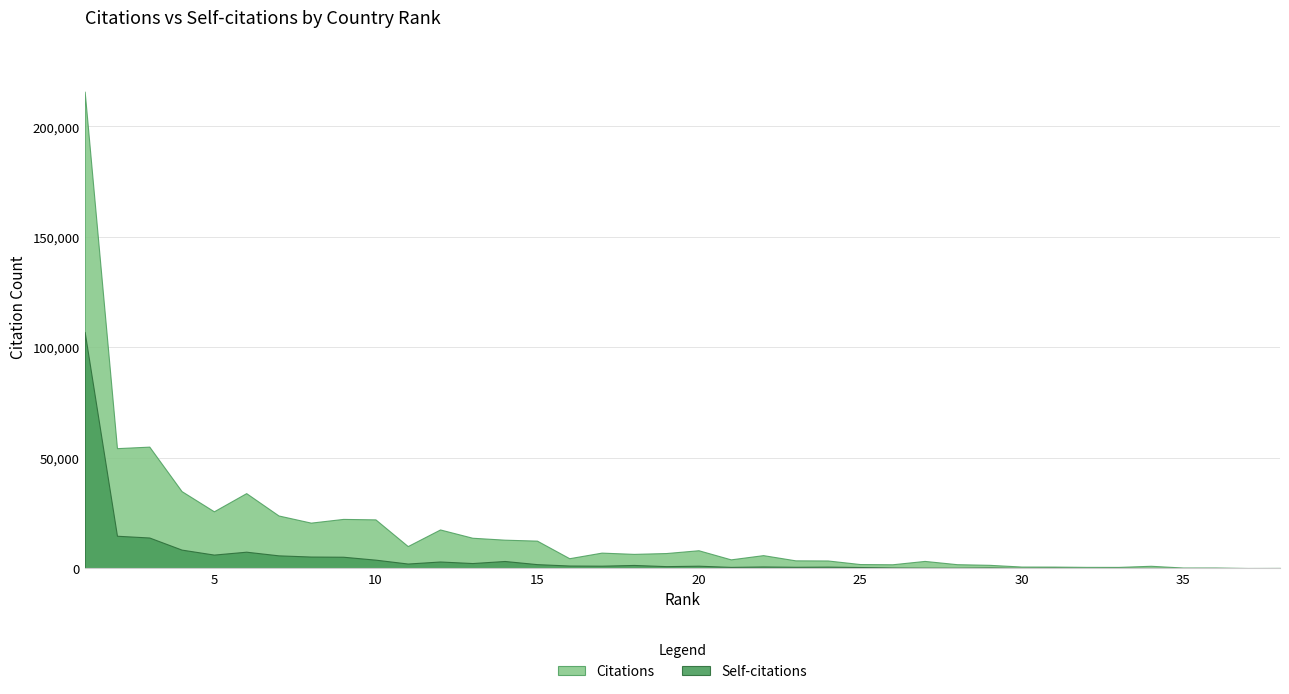

Reading right to left, extract all data points from this chart.

Citations: 90	49	263	257	1046	540	551	680	698	1480	1768	3249	1729	1829	3447	3506	5866	3953	8081	6814	6437	7005	4475	12430	12862	13739	17490	9967	22051	22265	20579	23817	33936	25705	34844	54985	54298	215704
Self-citations: 16	3	32	28	85	85	33	165	97	287	175	187	279	489	662	585	734	546	1083	890	1422	1093	1165	1790	3218	2286	2988	2061	3821	5144	5230	5770	7425	6115	8370	13848	14646	106894